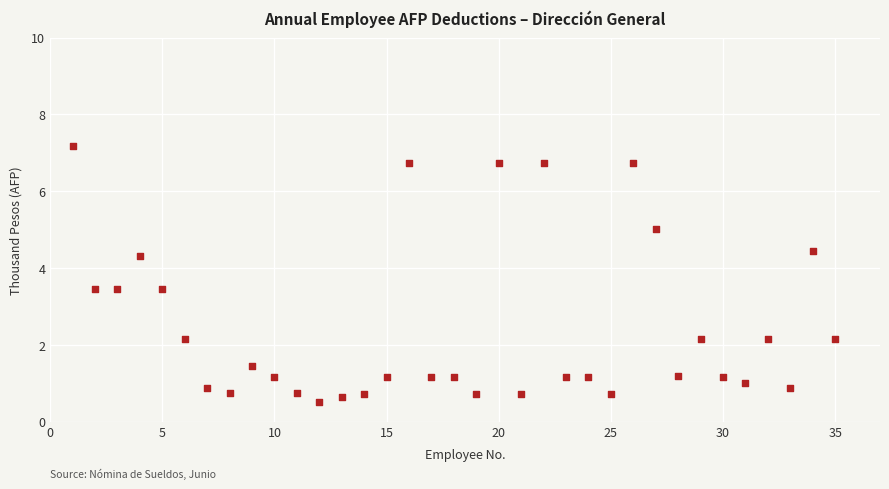

What is the range of Y values (max minus min)?

6.7